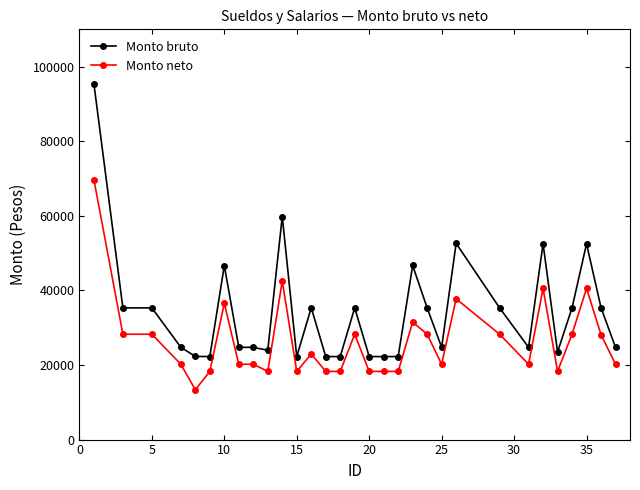

Which series has the largest total across all categories?

Monto bruto